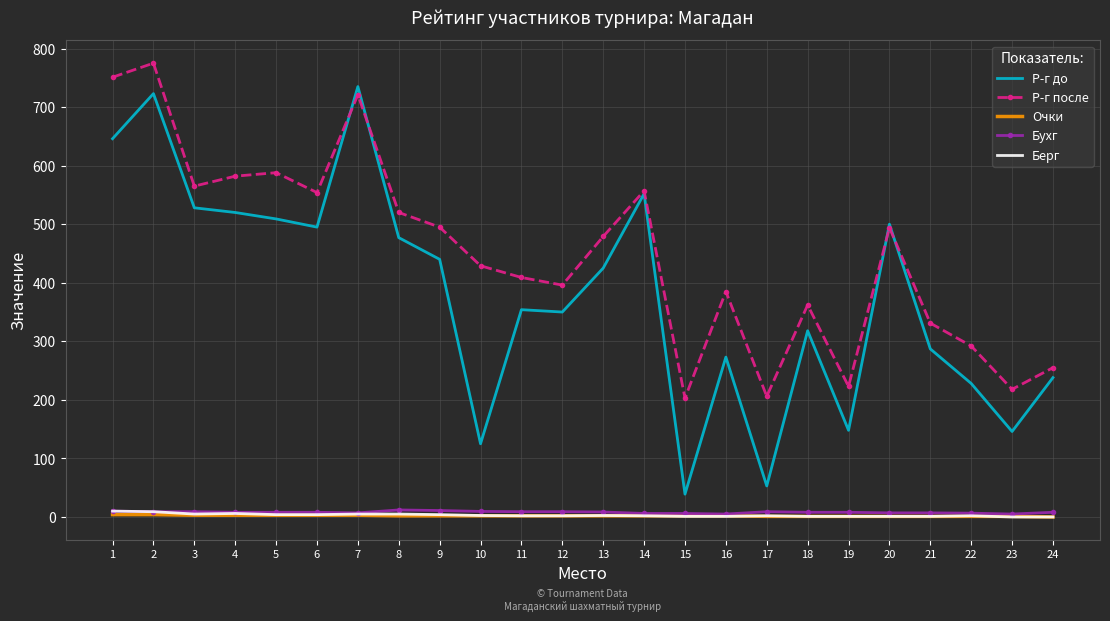

Is the value of Очки at 10 greater than the value of Р-г до at 6?

No